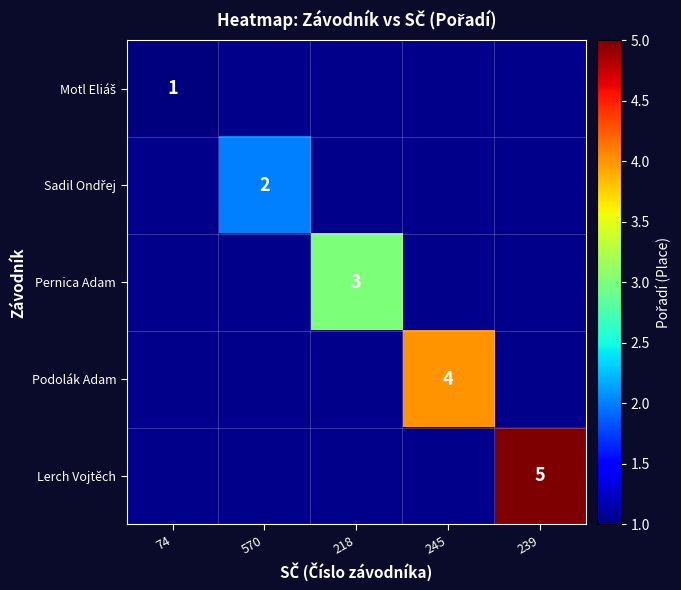

Is it true that Podolák Adam equals 4 at 245?

True